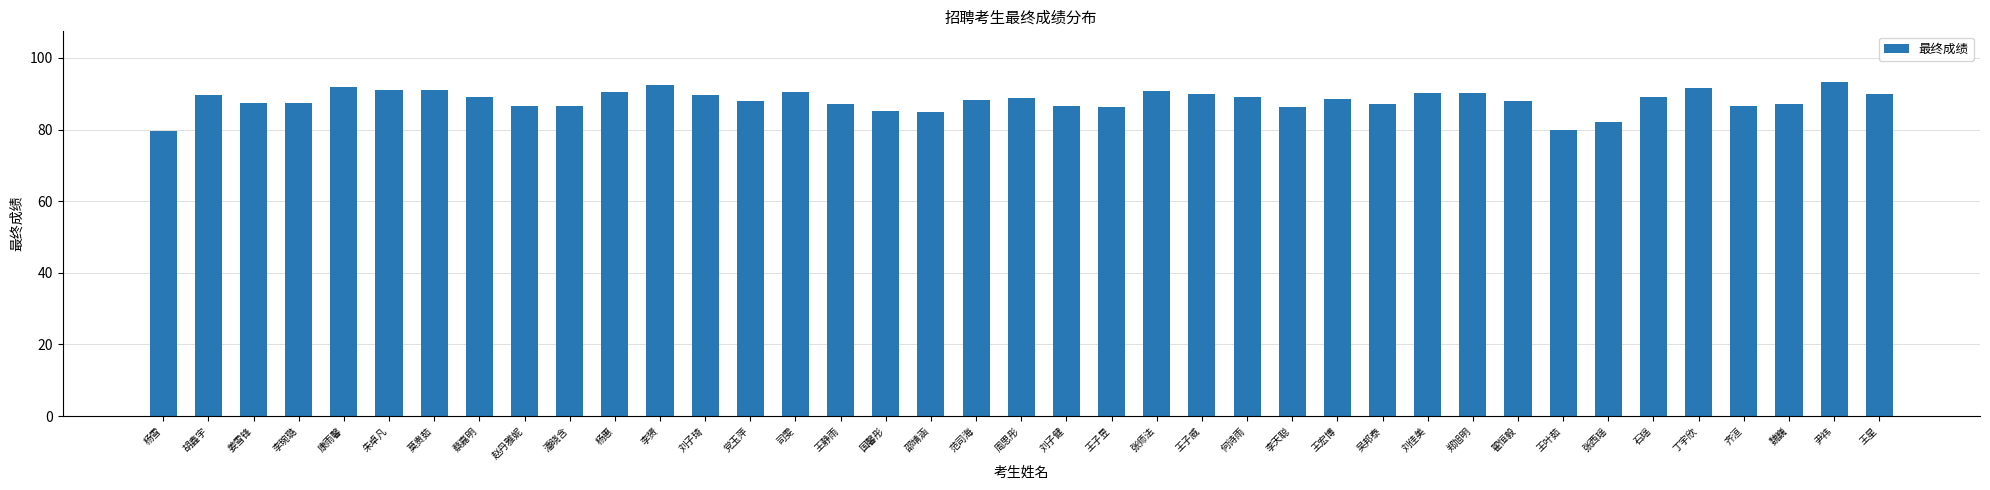

Are the bars horizontal?

No